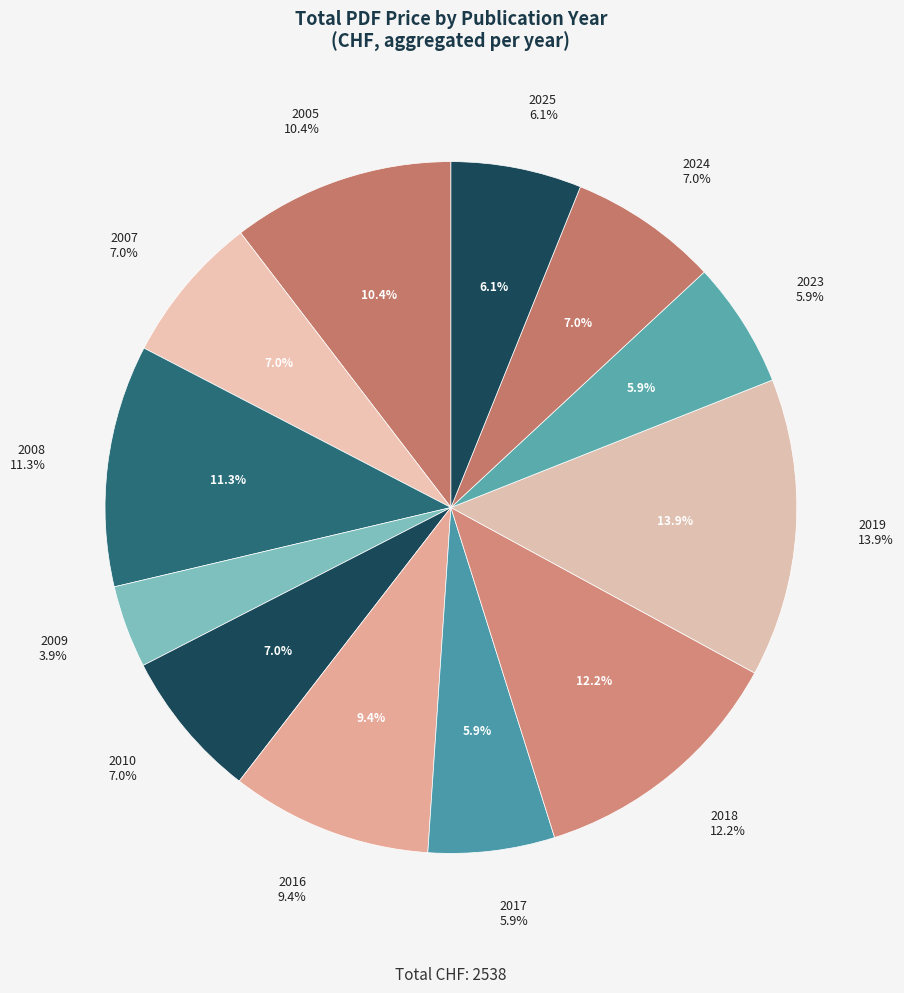

How many slices are in this pie chart?

12